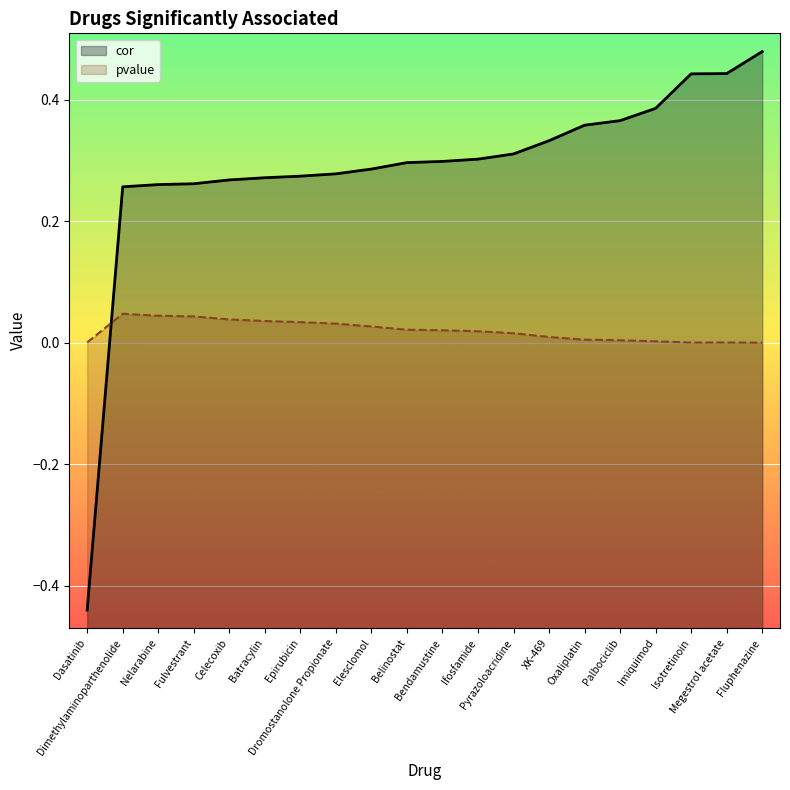

At which category does pvalue reach its first local peak?

Dimethylaminoparthenolide